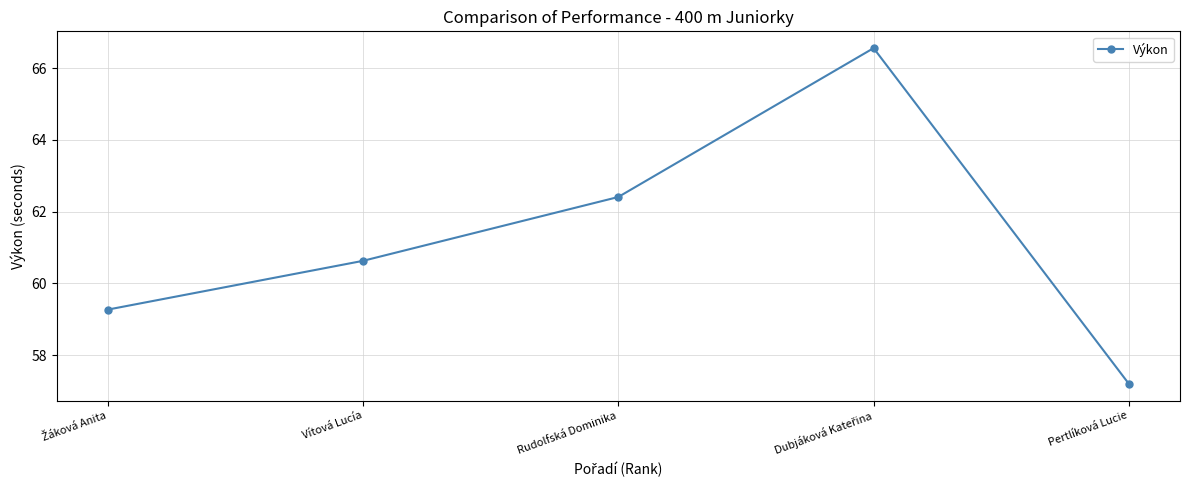

What is the label of the 5th point from the left?

Pertlíková Lucie